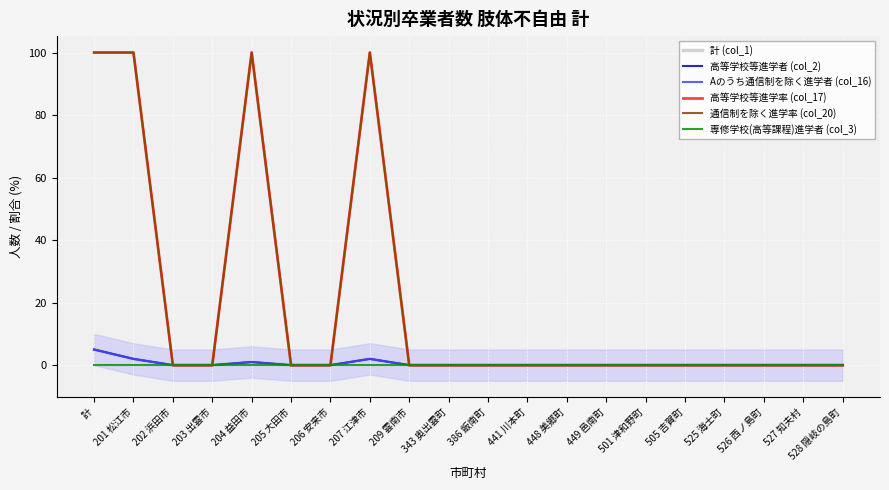

At which label does 高等学校等進学率 (col_17) reach its minimum?

202 浜田市